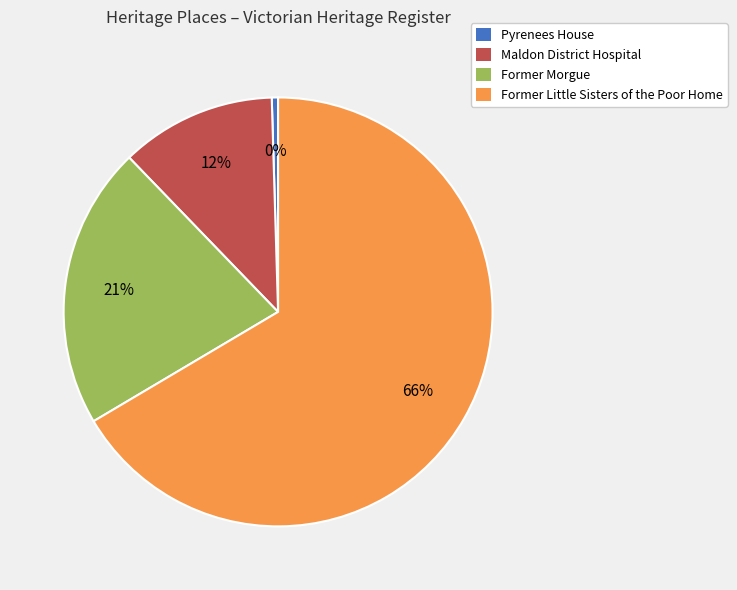

How many segments does this pie chart have?

4